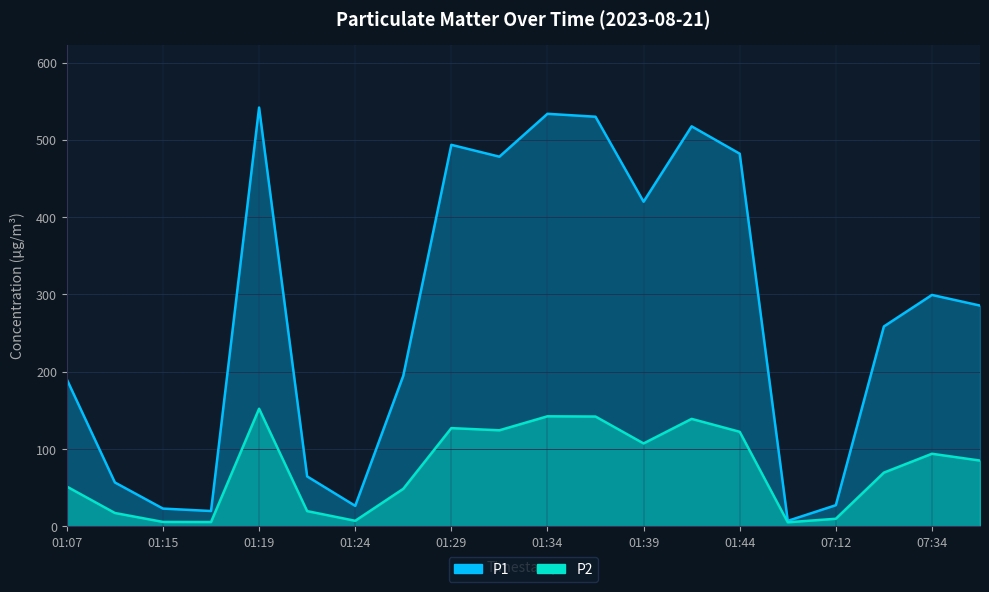

What is the total value across all series at 01:17?

25.4